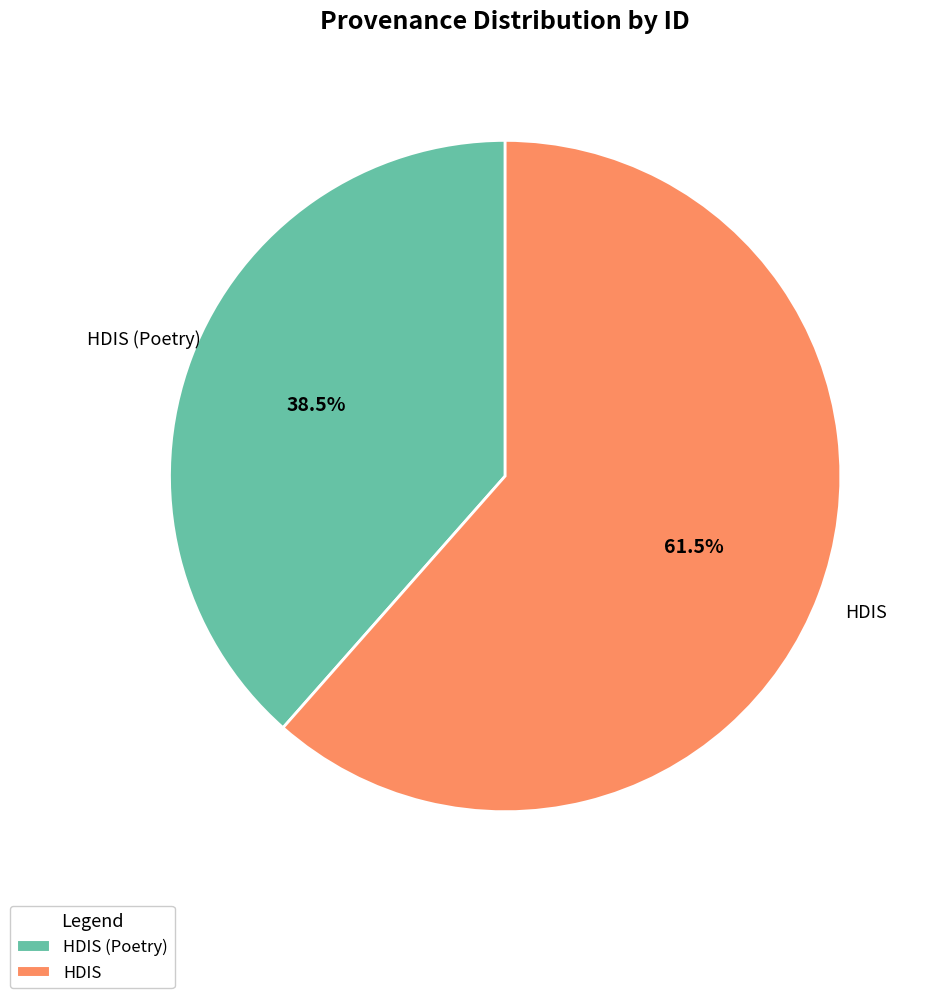

What is the total percentage of HDIS (Poetry) and HDIS?

100.0%